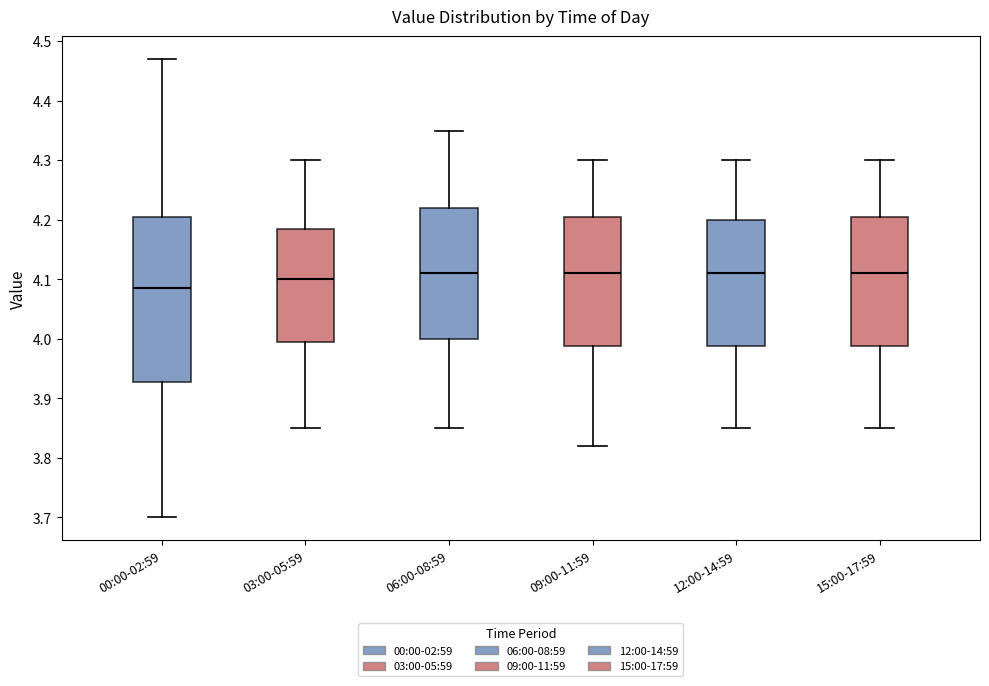

Reading left to right, read every box against the y-axis: the position of its median line, the range the box covers, and the ends of its whiskers. The values are not printed on the chart, so give them approximately, as read against the axis.

00:00-02:59: median 4.09, box 3.93 to 4.21, whiskers 3.70 to 4.47
03:00-05:59: median 4.10, box 4.00 to 4.19, whiskers 3.85 to 4.30
06:00-08:59: median 4.11, box 4.00 to 4.22, whiskers 3.85 to 4.35
09:00-11:59: median 4.11, box 3.99 to 4.21, whiskers 3.82 to 4.30
12:00-14:59: median 4.11, box 3.99 to 4.20, whiskers 3.85 to 4.30
15:00-17:59: median 4.11, box 3.99 to 4.21, whiskers 3.85 to 4.30